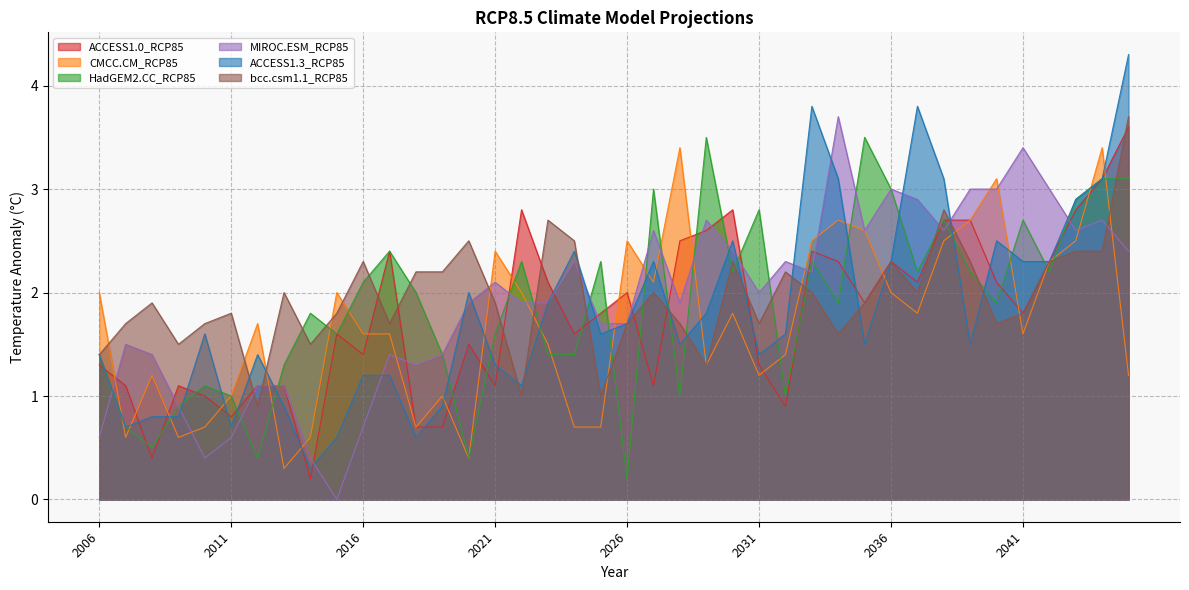

What is the difference between the second highest and minimum values in the MIROC.ESM_RCP85 series?

3.4